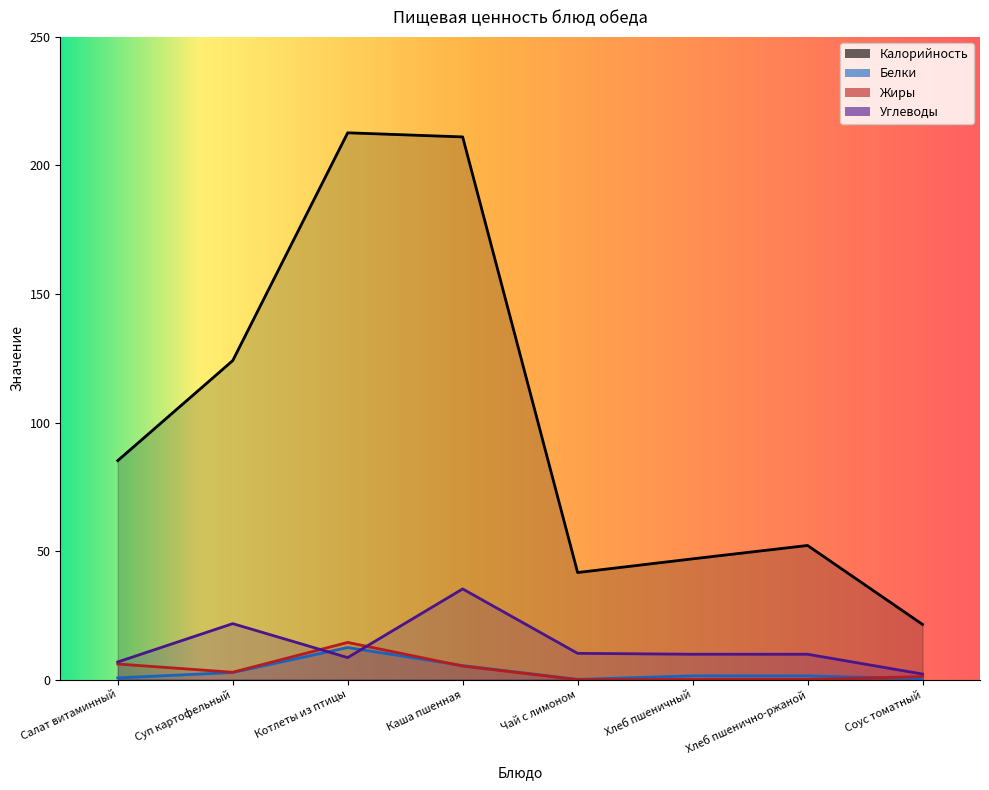

True or false: Жиры has a value of 1.2 at Соус томатный.

True